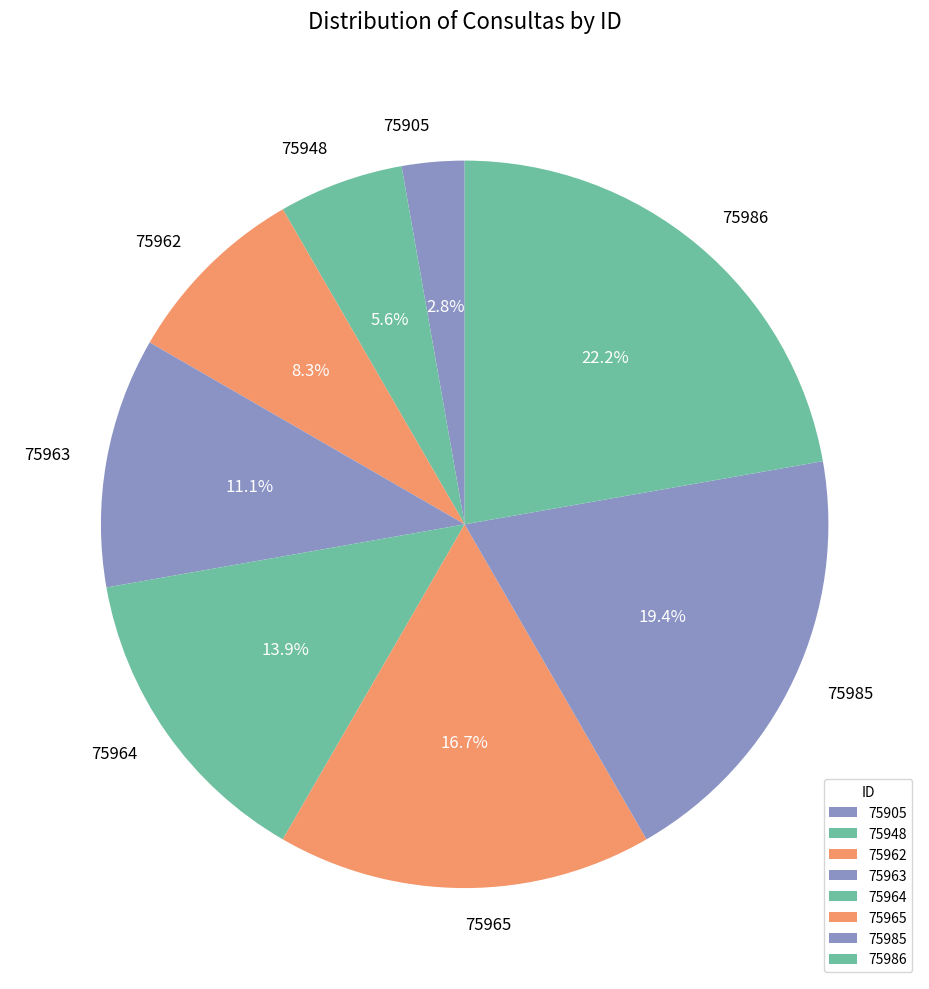

Count the number of slices in the pie.

8